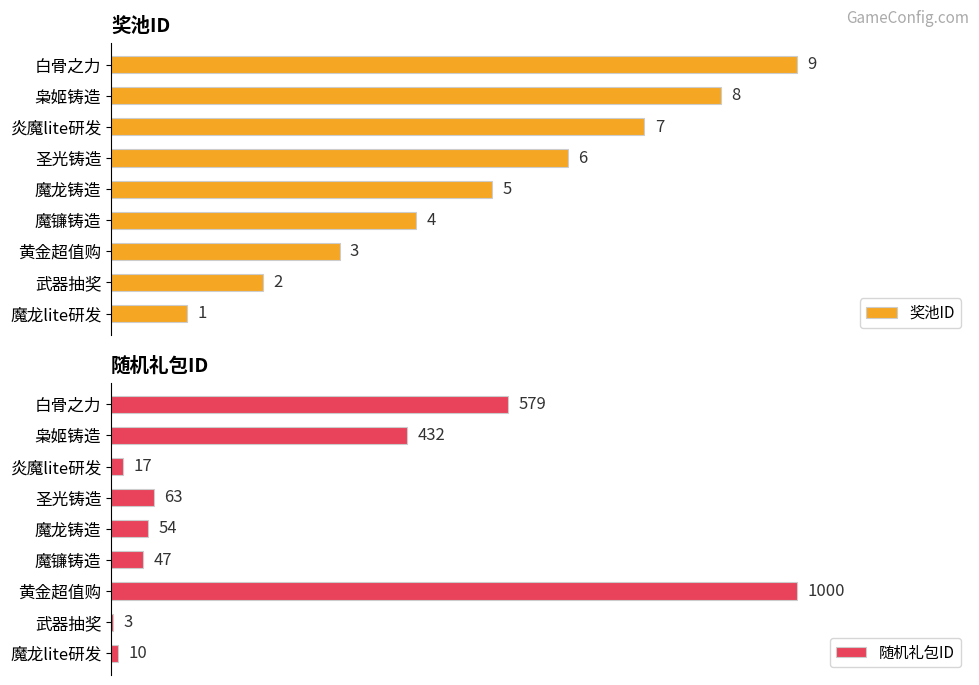

Reading left to right, transcribe all the data shown in this chart.

奖池ID: 1	2	3	4	5	6	7	8	9
随机礼包ID: 10	3	1000	47	54	63	17	432	579